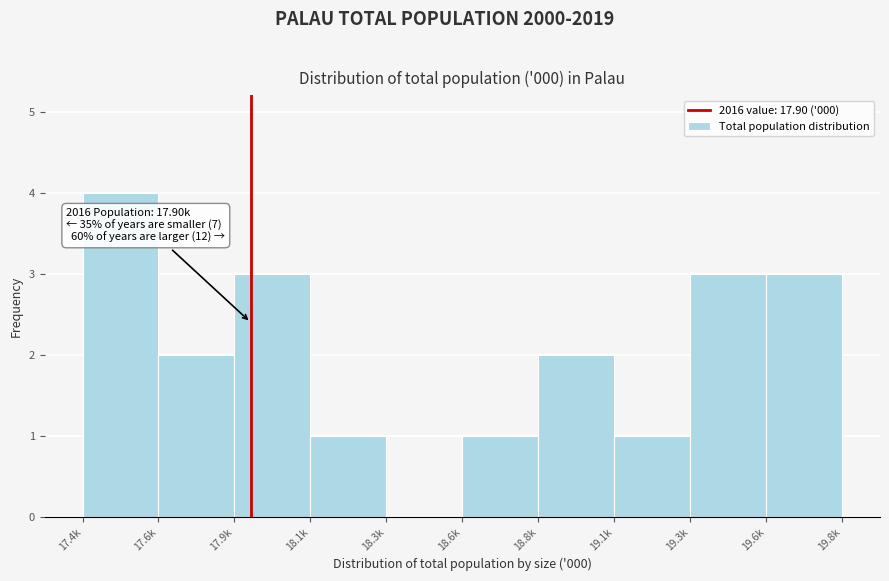

Reading left to right, transcribe all the data shown in this chart.

17.4k=4	17.6k=2	17.9k=3	18.1k=1	18.3k=0	18.6k=1	18.8k=2	19.1k=1	19.3k=3	19.6k=3